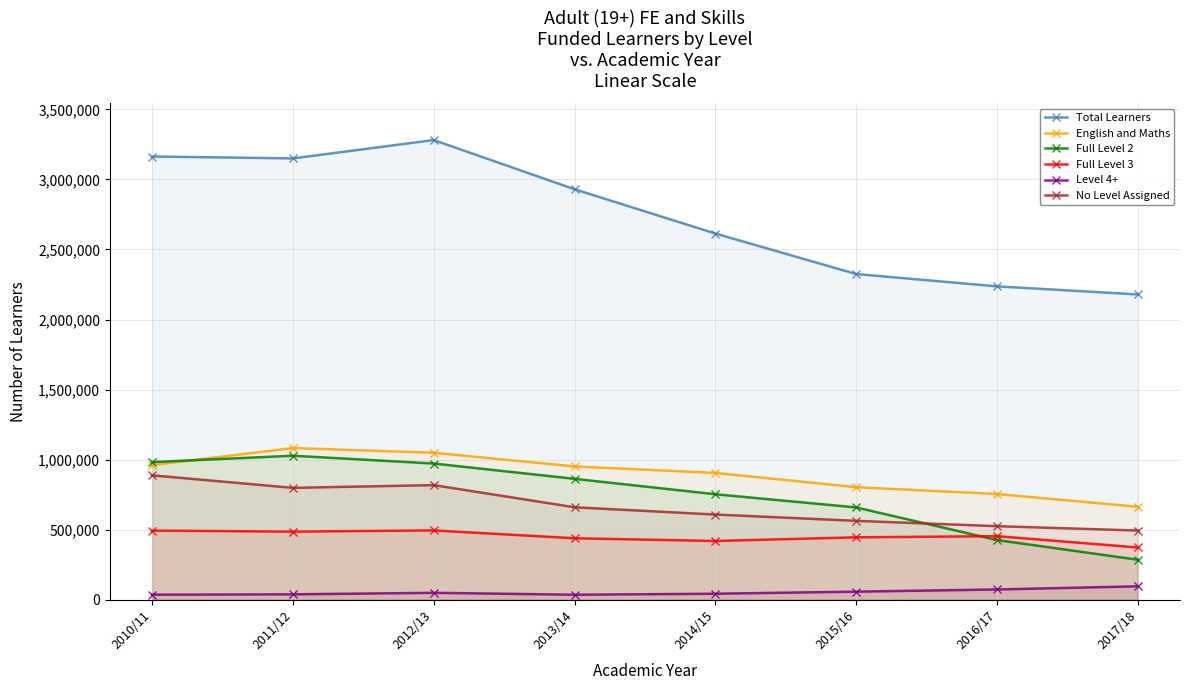

Reading left to right, transcribe all the data shown in this chart.

Total Learners: 2010/11=3163200	2011/12=3149700	2012/13=3280600	2013/14=2929600	2014/15=2613700	2015/16=2324700	2016/17=2236800	2017/18=2179100
English and Maths: 2010/11=961800	2011/12=1083000	2012/13=1049600	2013/14=951800	2014/15=905600	2015/16=803800	2016/17=755300	2017/18=664200
Full Level 2: 2010/11=982600	2011/12=1028100	2012/13=972500	2013/14=863300	2014/15=753300	2015/16=659300	2016/17=426700	2017/18=286100
Full Level 3: 2010/11=494000	2011/12=486800	2012/13=495300	2013/14=439300	2014/15=419900	2015/16=446000	2016/17=454300	2017/18=373500
Level 4+: 2010/11=36600	2011/12=39200	2012/13=50000	2013/14=36400	2014/15=43500	2015/16=58300	2016/17=73800	2017/18=96400
No Level Assigned: 2010/11=888300	2011/12=798900	2012/13=818500	2013/14=660400	2014/15=608600	2015/16=563600	2016/17=525500	2017/18=494400